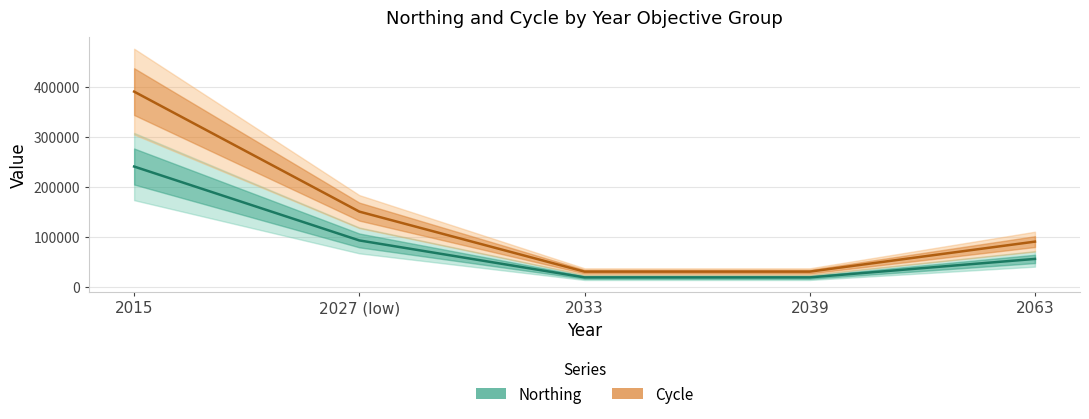

Rank the categories by Cycle value from lowest to highest.

2033, 2039, 2063, 2027 (low), 2015